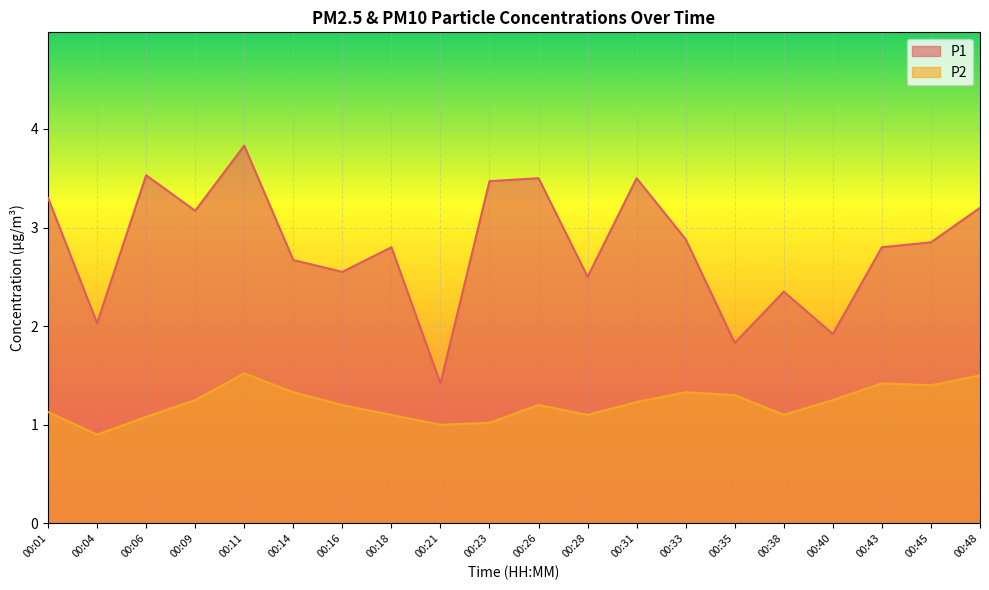

Does the chart display data point markers on the line(s)?

No